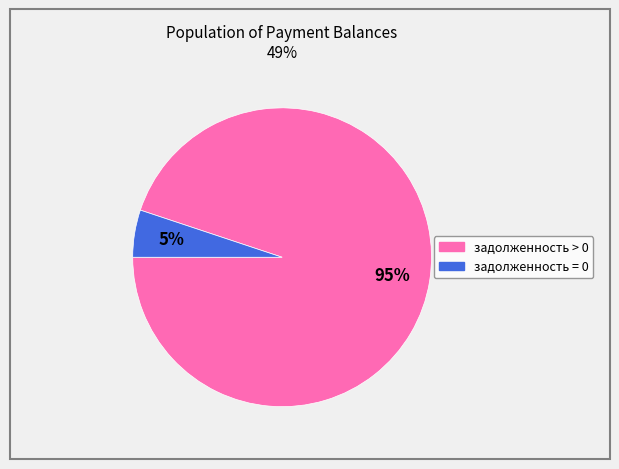

To the nearest percent, what is the difference between the largest and smallest slice percentages?

90%